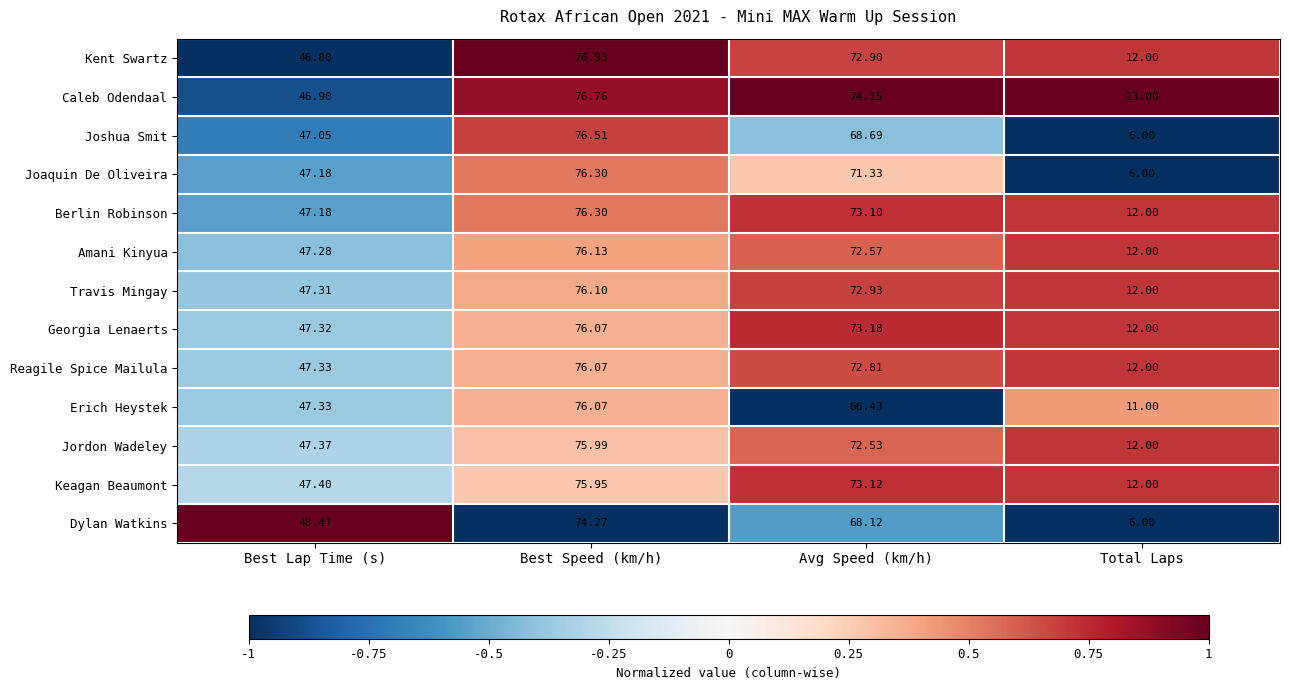

Which series has the largest range (max minus min)?

Joshua Smit